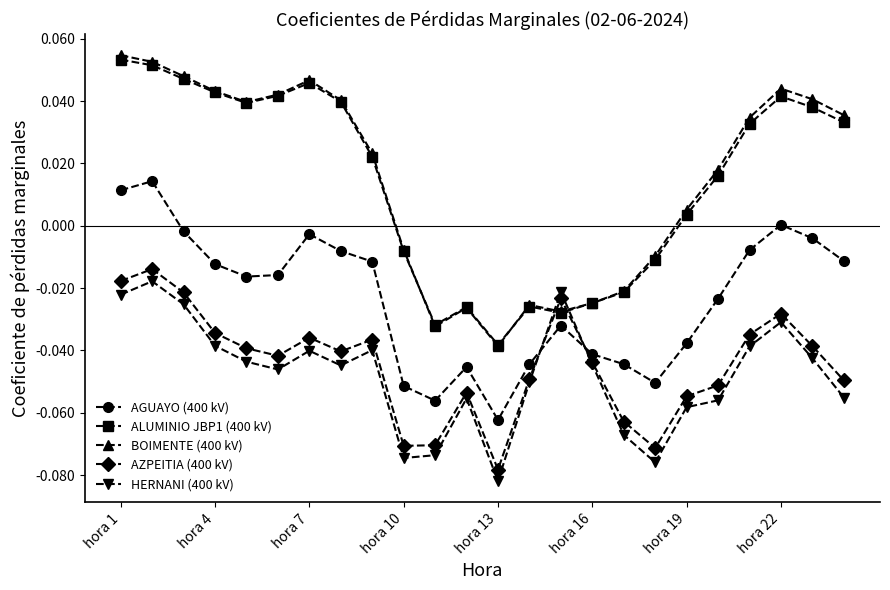

List the series in order of their peak value, highest first.

BOIMENTE (400 kV), ALUMINIO JBP1 (400 kV), AGUAYO (400 kV), AZPEITIA (400 kV), HERNANI (400 kV)